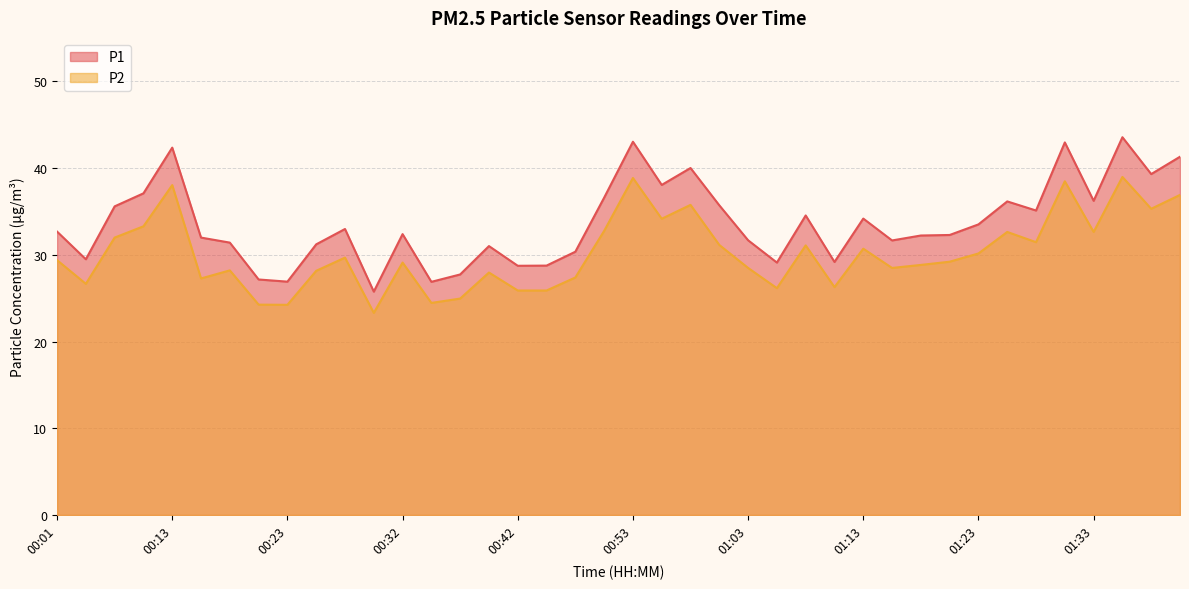

What is the smallest value displayed?

23.3